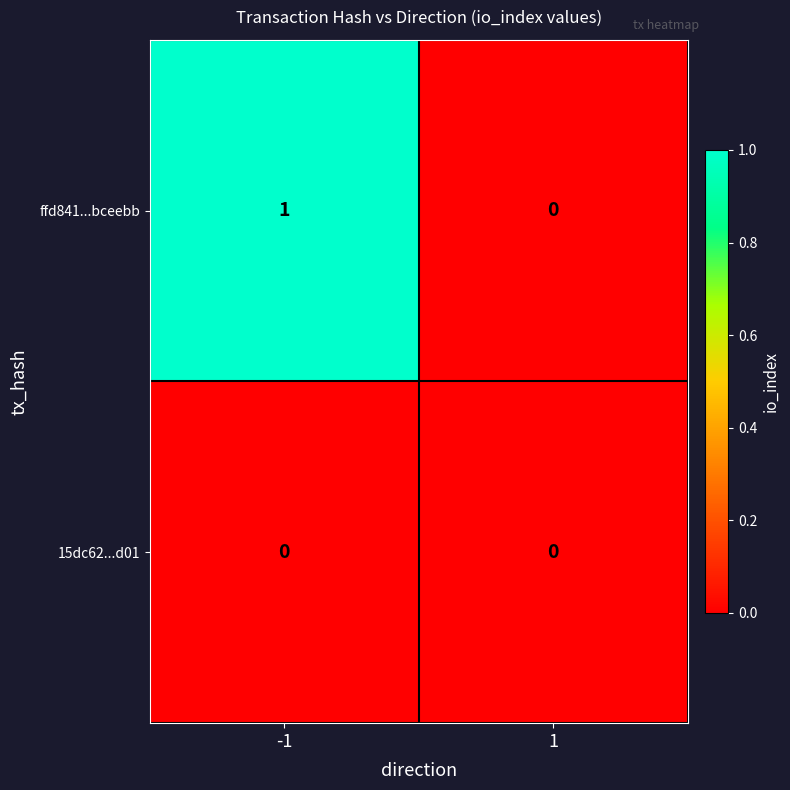

Which series has the largest range (max minus min)?

ffd841...bceebb